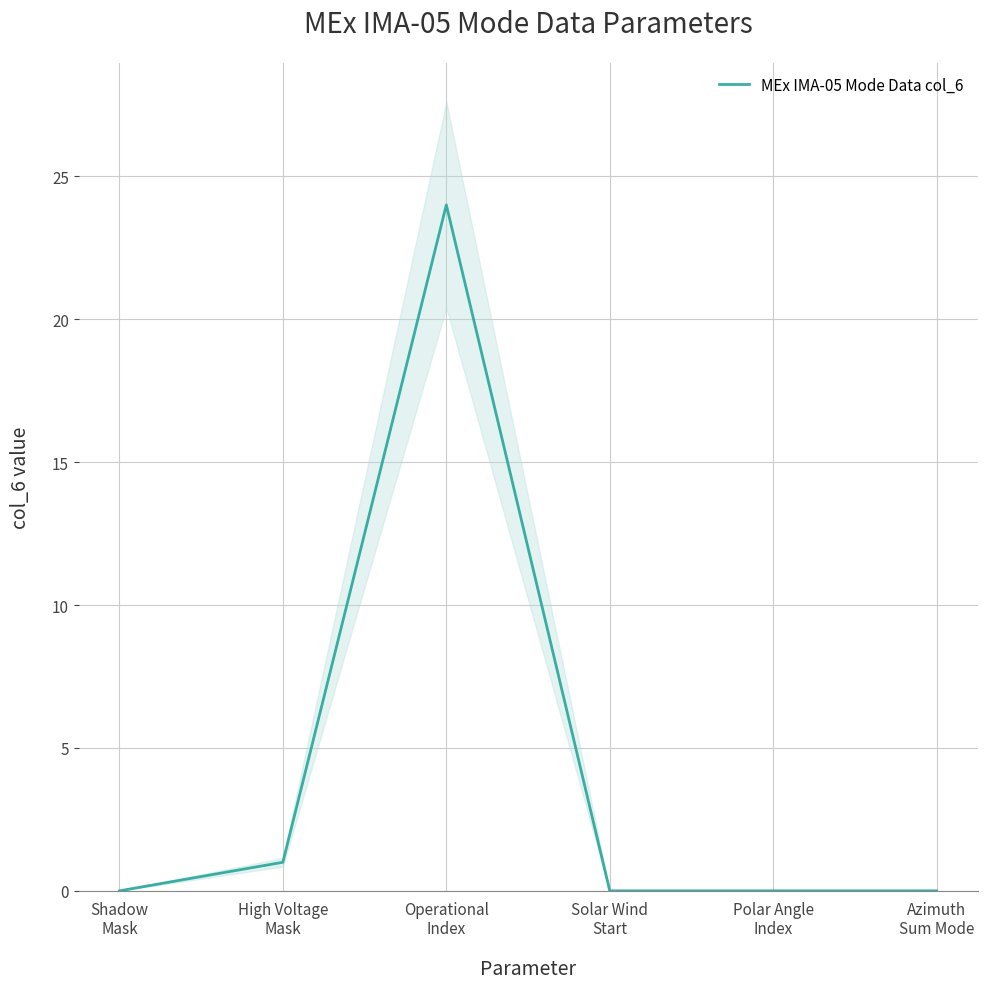

How many positive values are there?

2